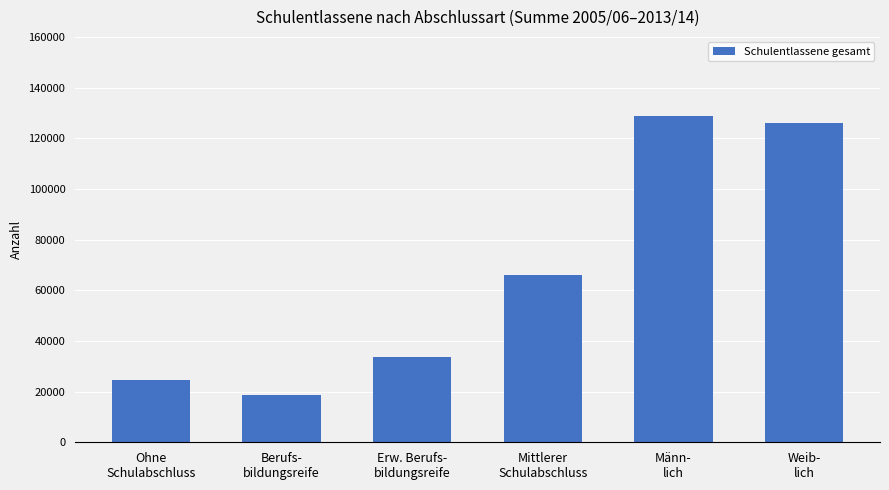

What is the label of the 4th bar from the left?

Mittlerer
Schulabschluss